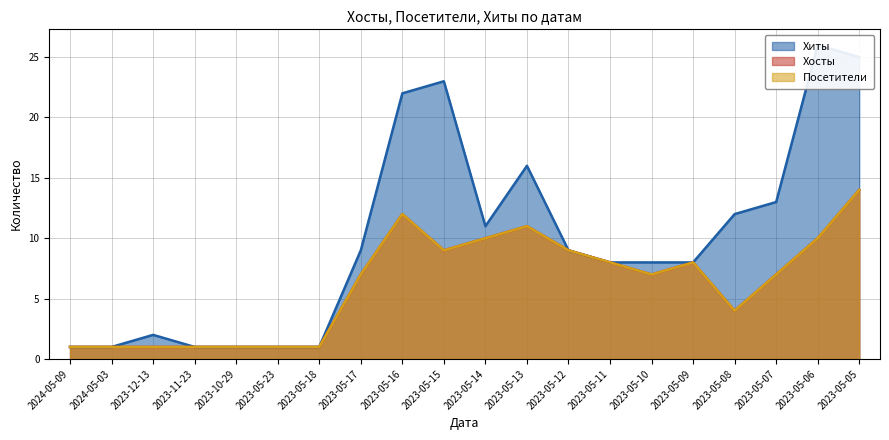

In Хосты, how many points are lower than both neighbors (excluding endpoints)?

3